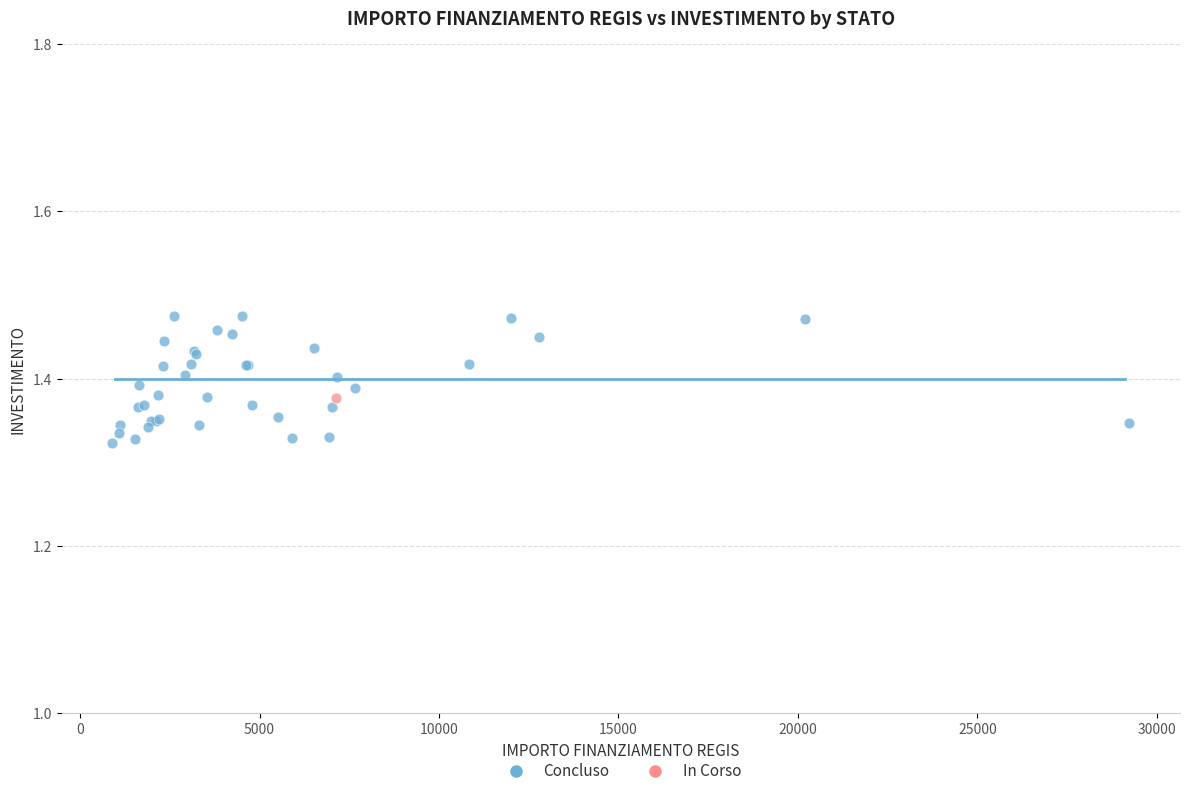

What are all the series names shown in the legend?

Concluso, In Corso